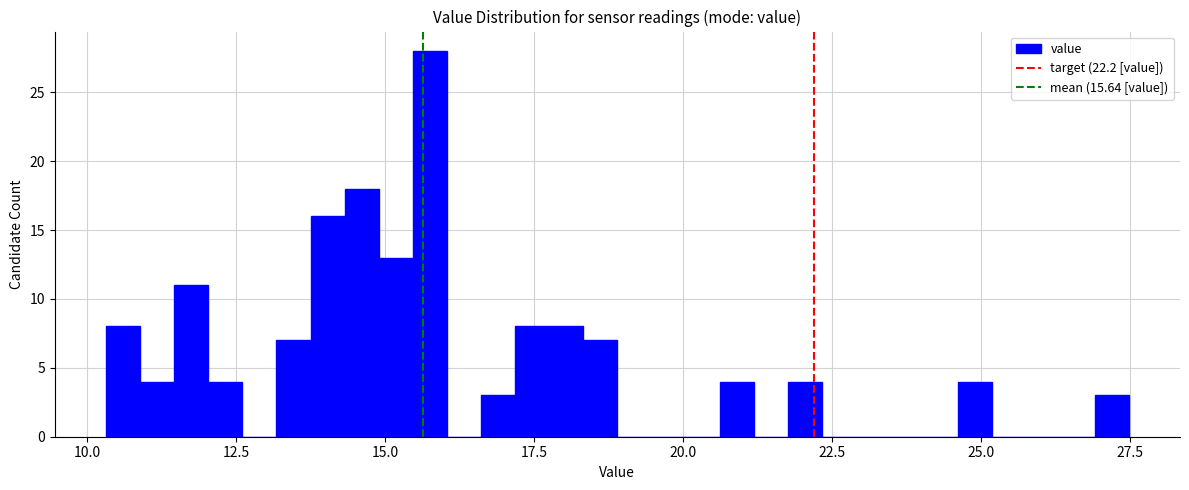

Around what value on the x-axis is the tallest bar? Give the approximate position of its centre, as read against the axis.

16.0